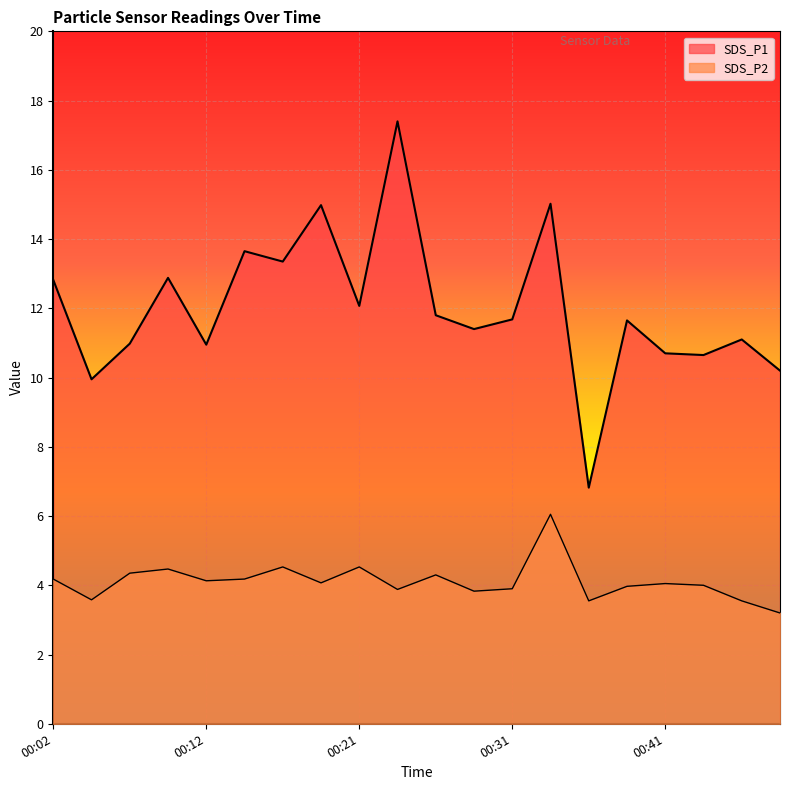

Is the value of SDS_P1 at 00:21 greater than the value of SDS_P2 at 00:36?

Yes